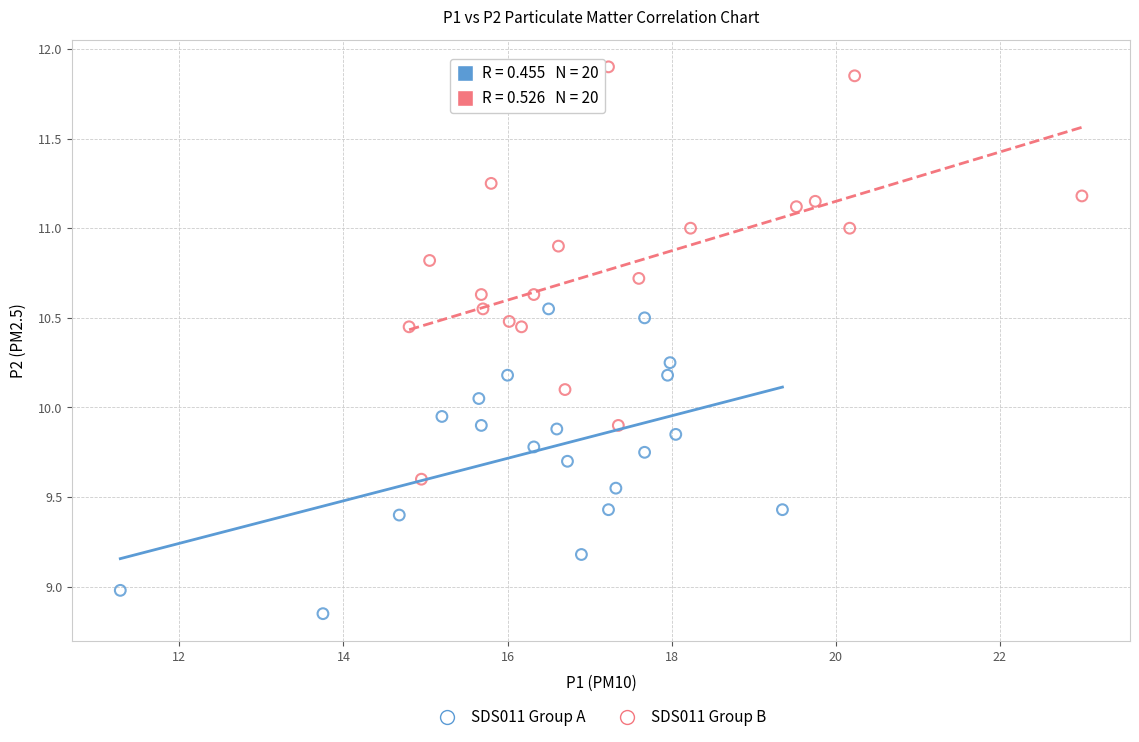

Which series contains the highest Y value?

SDS011 Group B